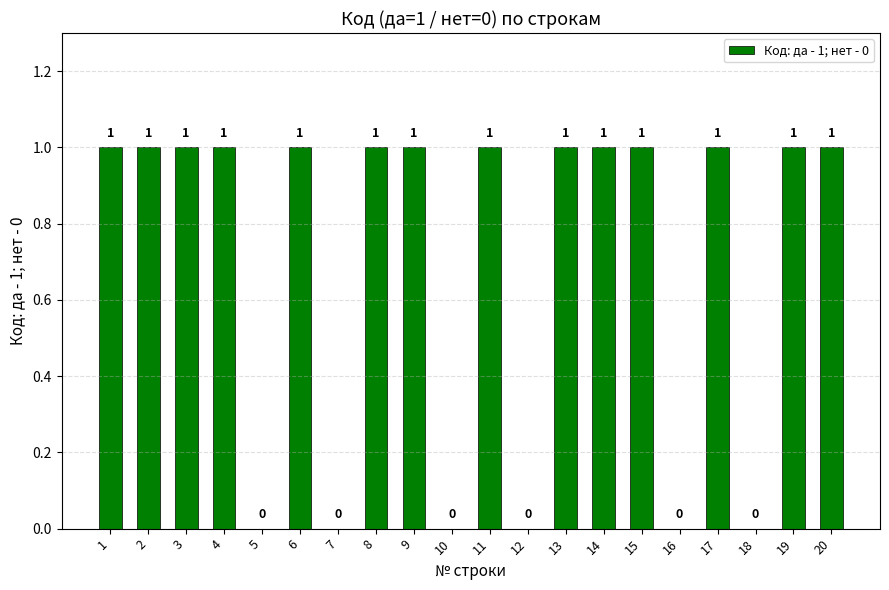

Between 16 and 17, which is larger?

17